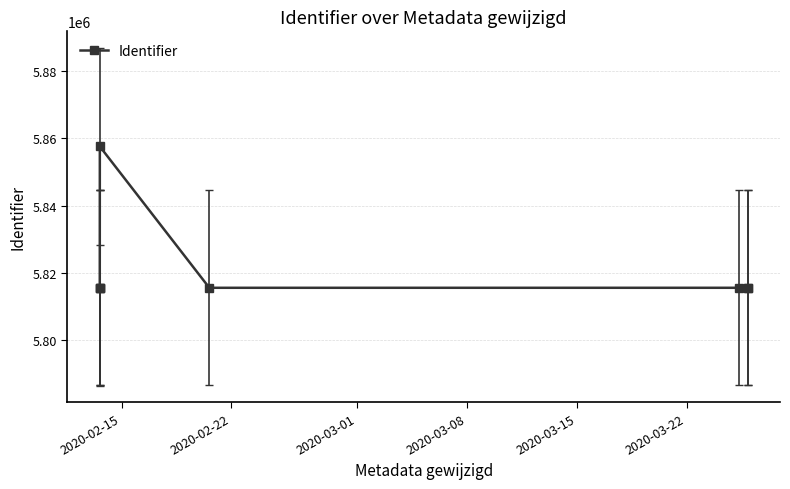

What is the maximum value shown in the chart?

5857621